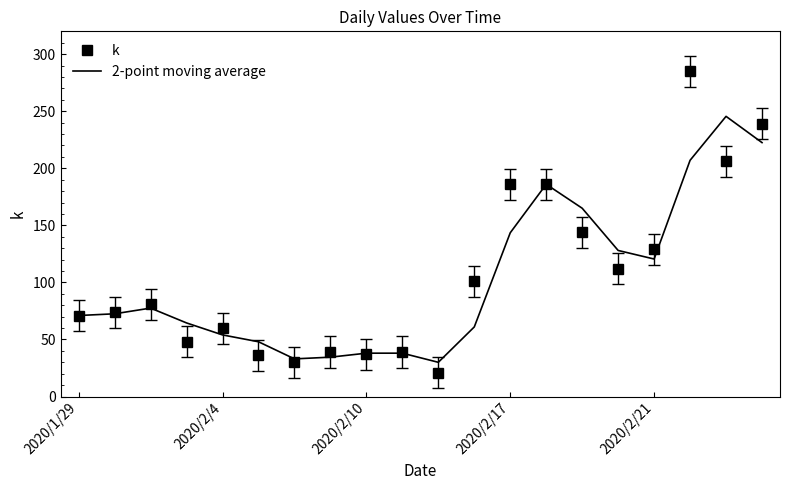

What is the greatest value displayed?

285.0